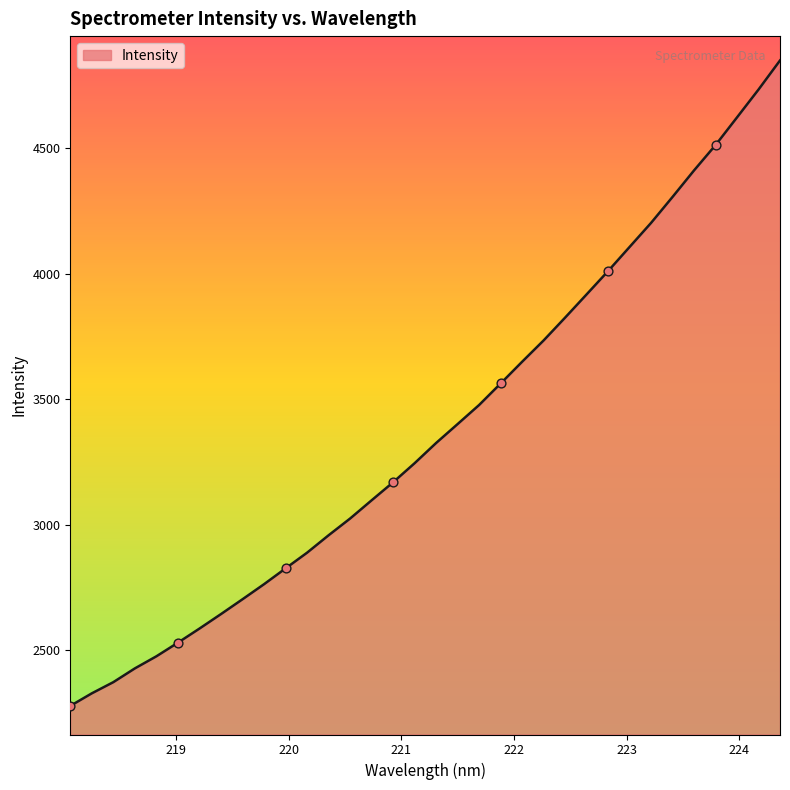

What is the difference between the maximum and minimum values?

2571.5